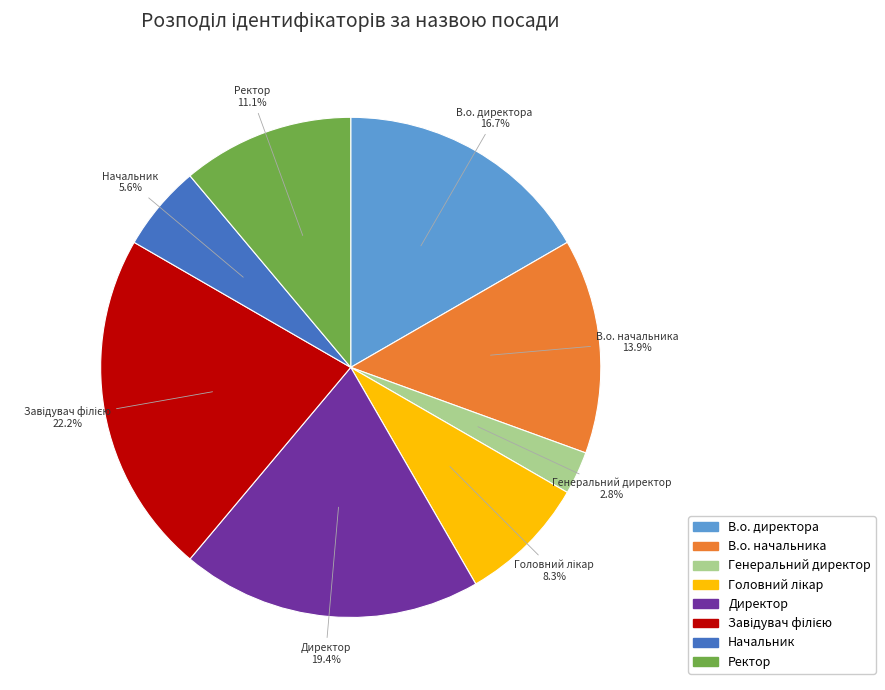

Does any single category account for the majority?

No